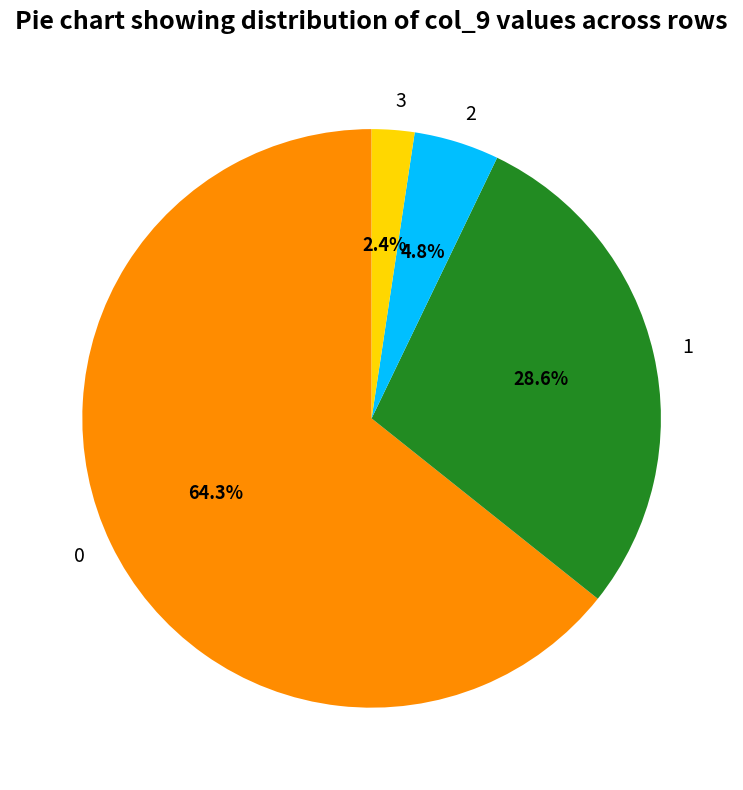

Combined, what portion of the pie is 3 and 1?

31.0%